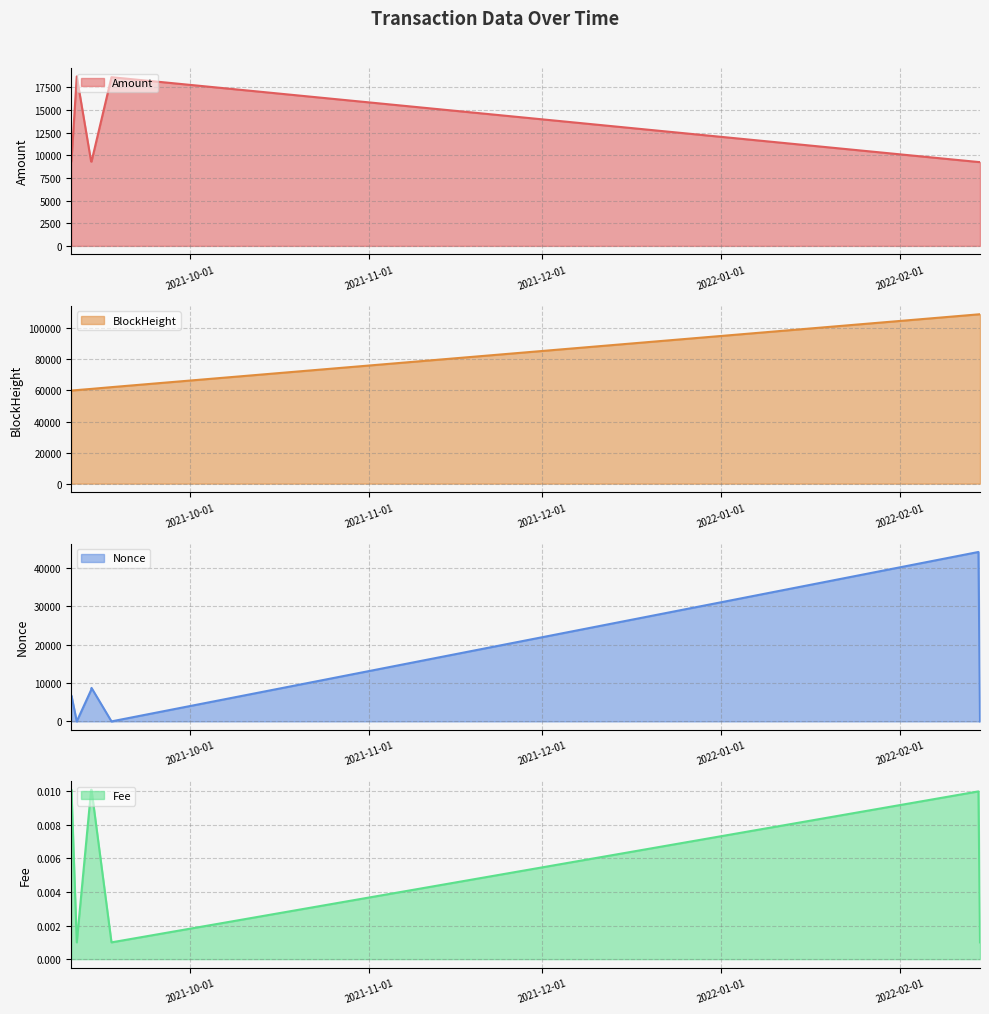

What is the label of the 6th point from the right?

2021-09-11 07:57:00